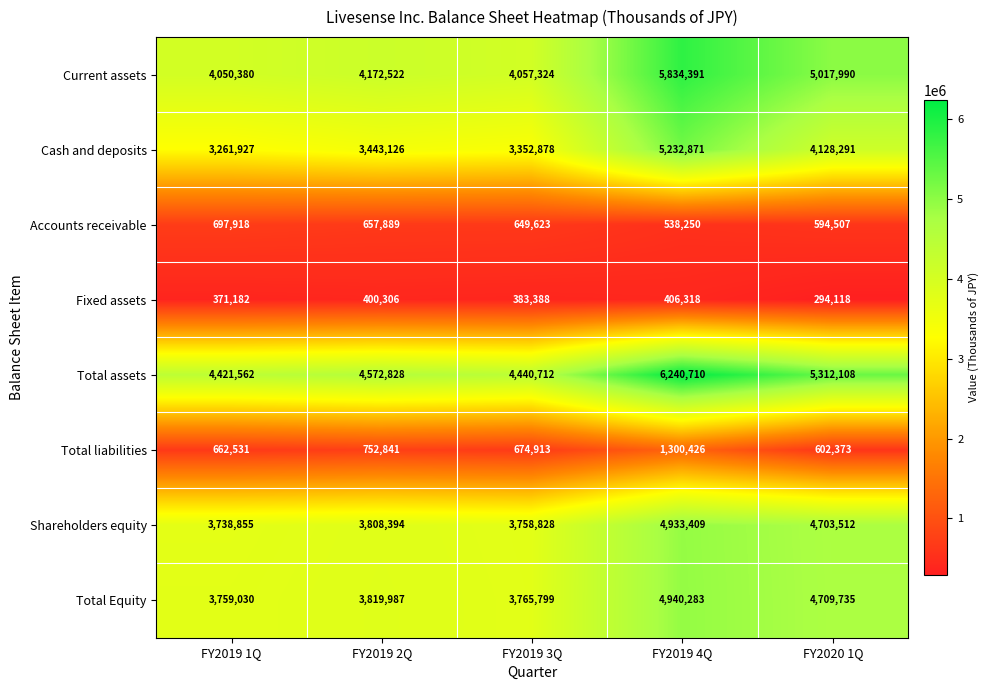

At which category is the sum across all series the highest?

FY2019 4Q